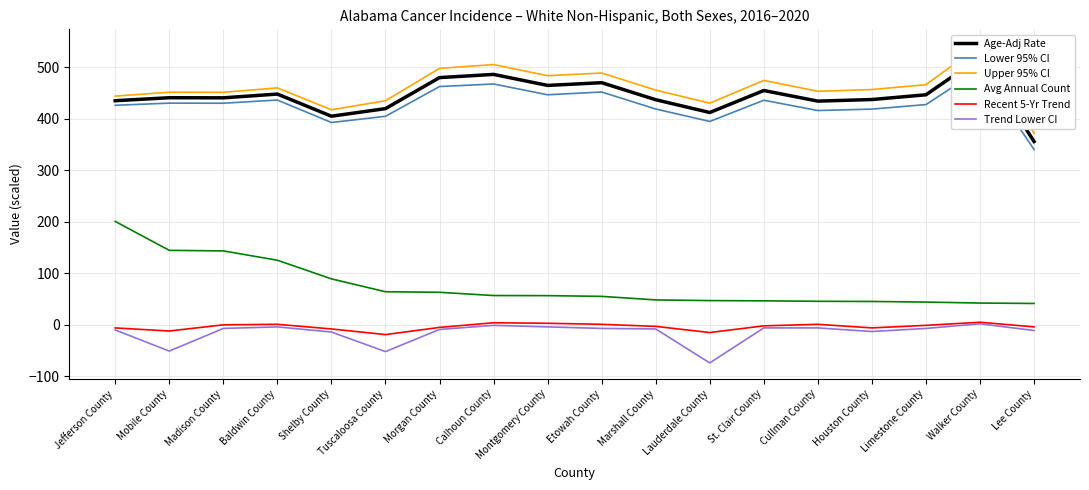

What is the label of the 5th point from the right?

Cullman County